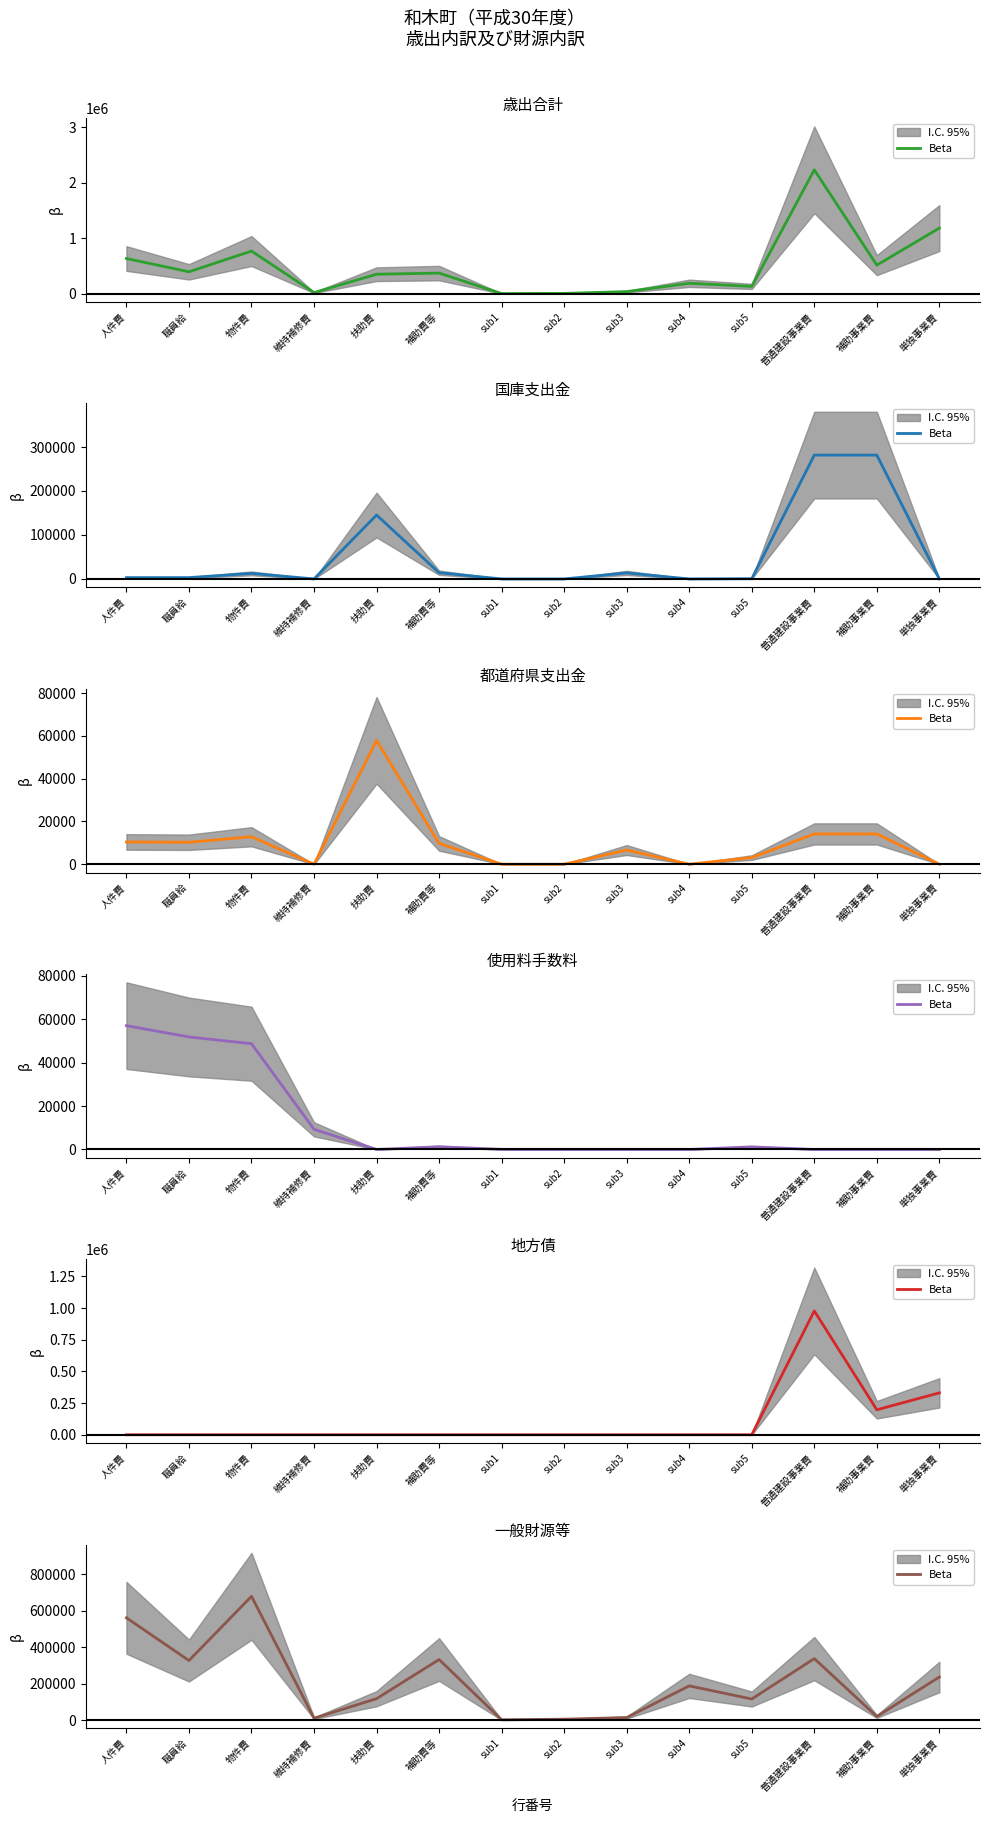

The value at 物件費 is 397393. True or false?

False